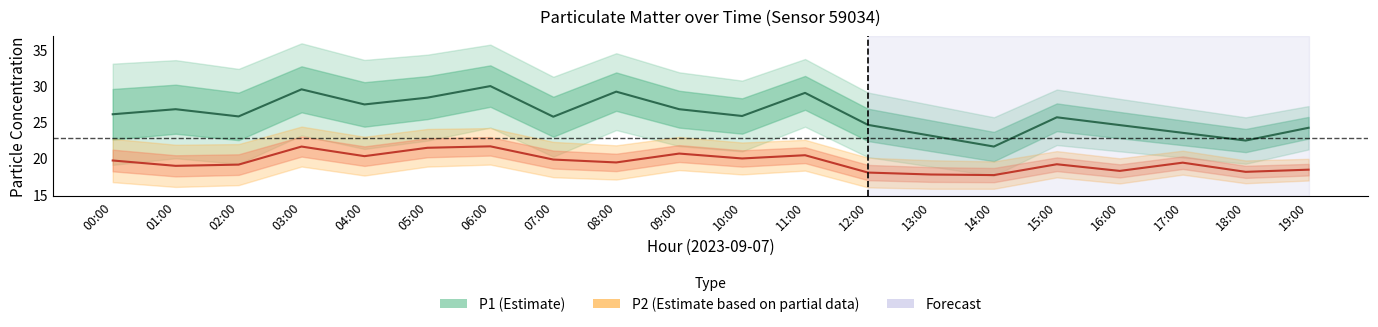

Where is the first local minimum for P1?

02:00